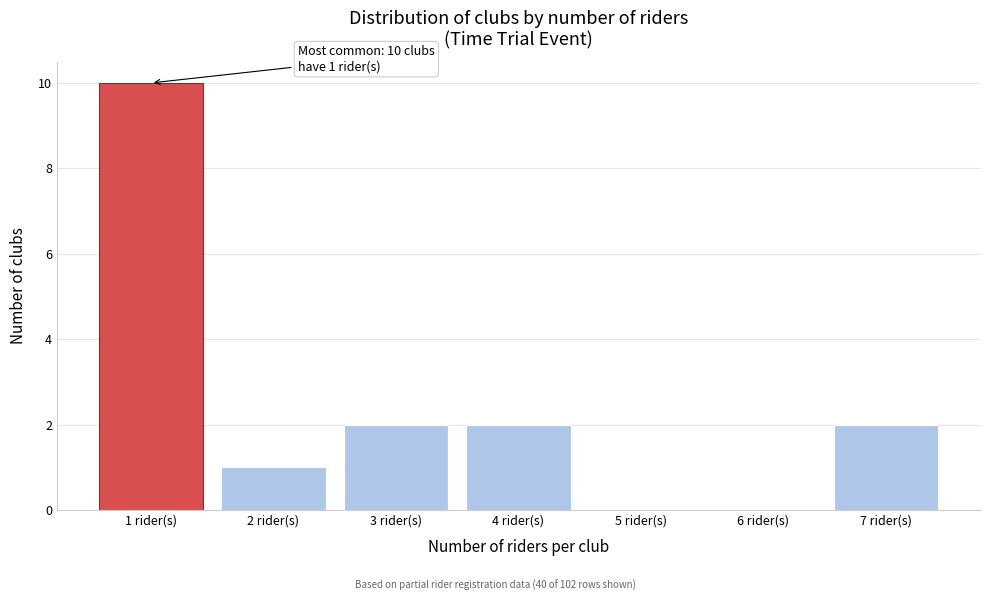

Reading left to right, transcribe all the data shown in this chart.

1 rider(s)=10	2 rider(s)=1	3 rider(s)=2	4 rider(s)=2	5 rider(s)=0	6 rider(s)=0	7 rider(s)=2